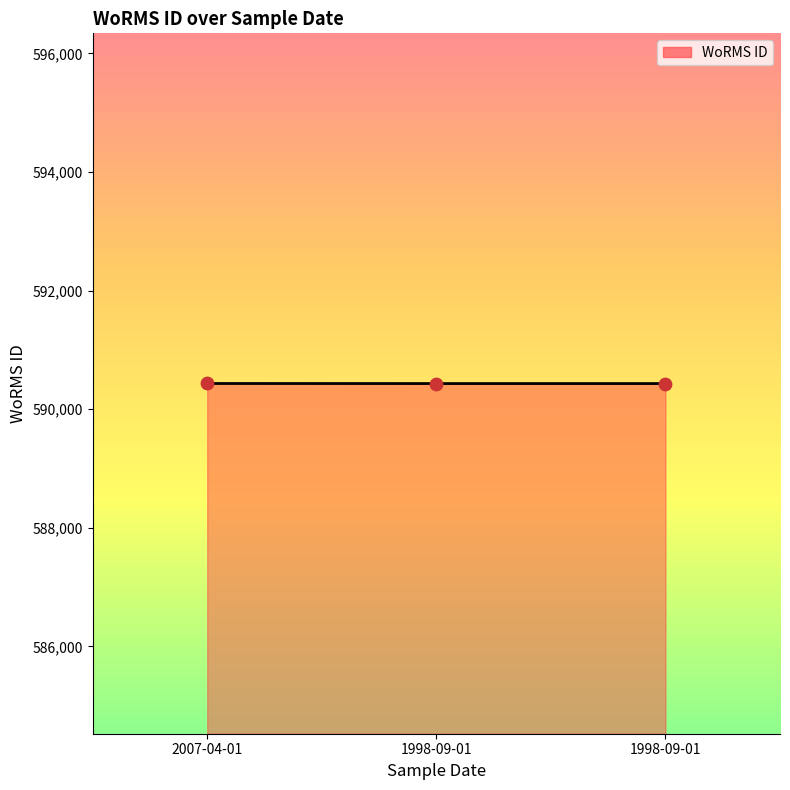

How many lines are shown in the chart?

1